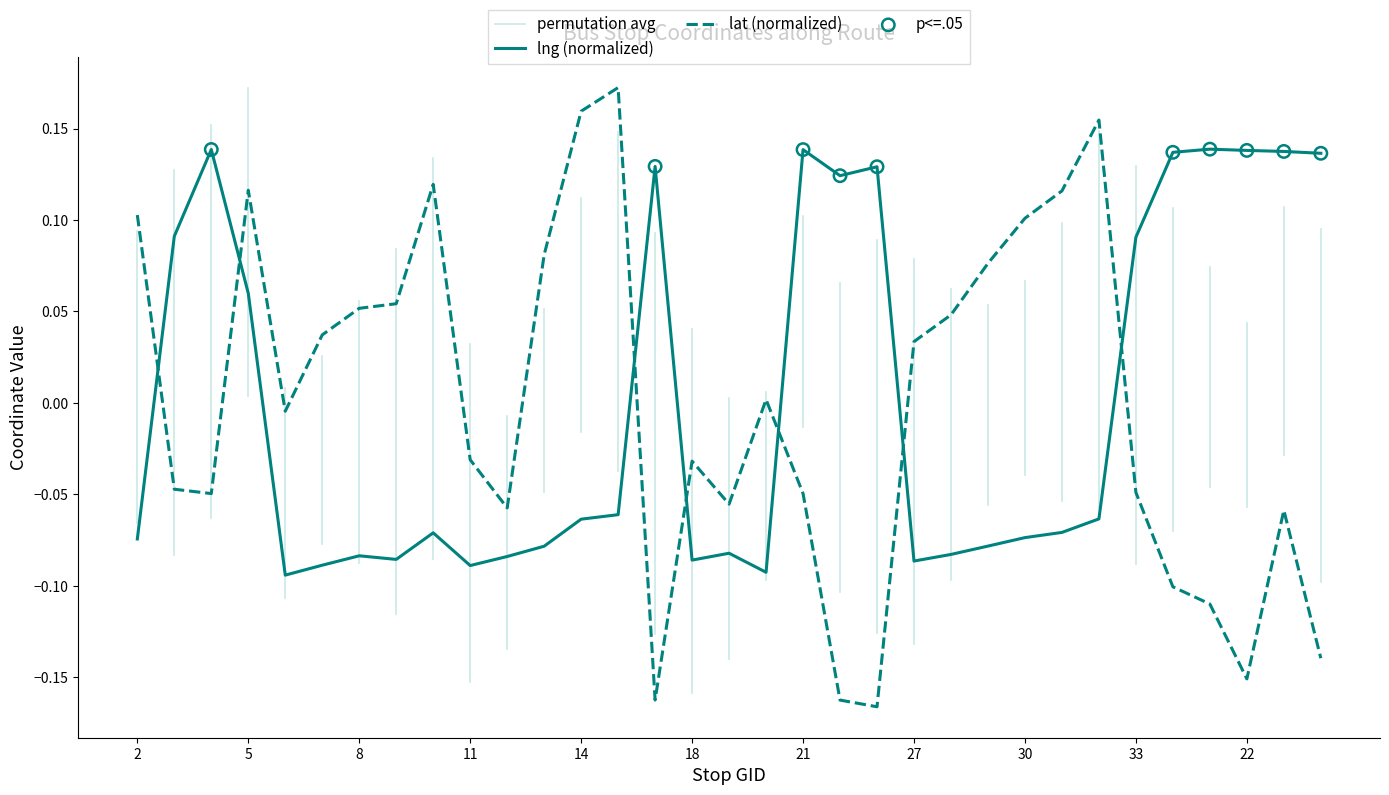

Which series contains the lowest Y value?

lat